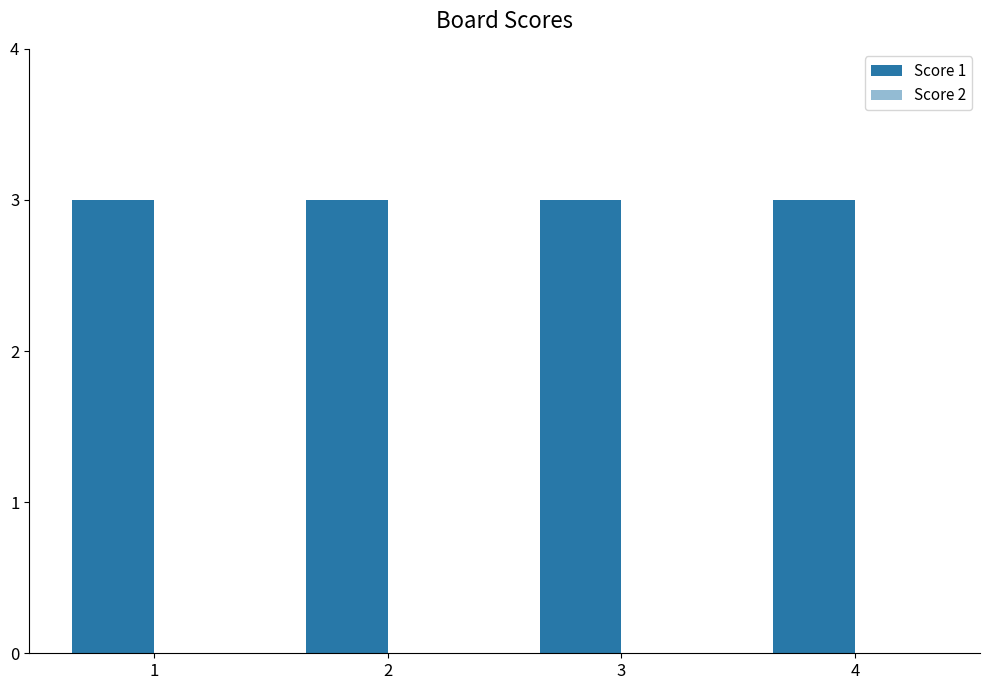

Reading left to right, list all the values displayed in this chart.

Score 1: 3	3	3	3
Score 2: 0	0	0	0